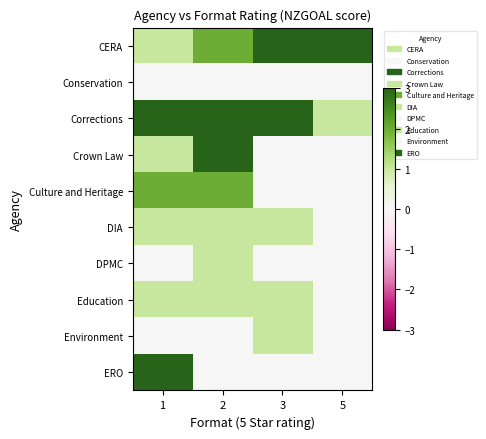

Which label corresponds to the largest value in the chart?

3